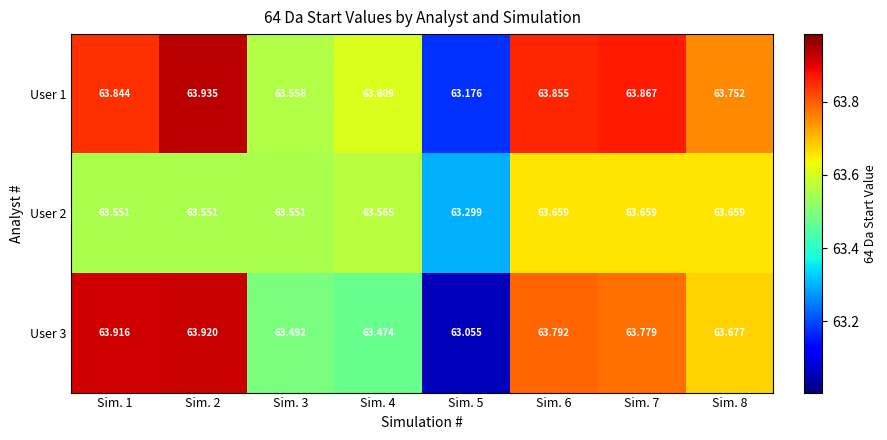

What is the sum of all User 2 values?

508.5